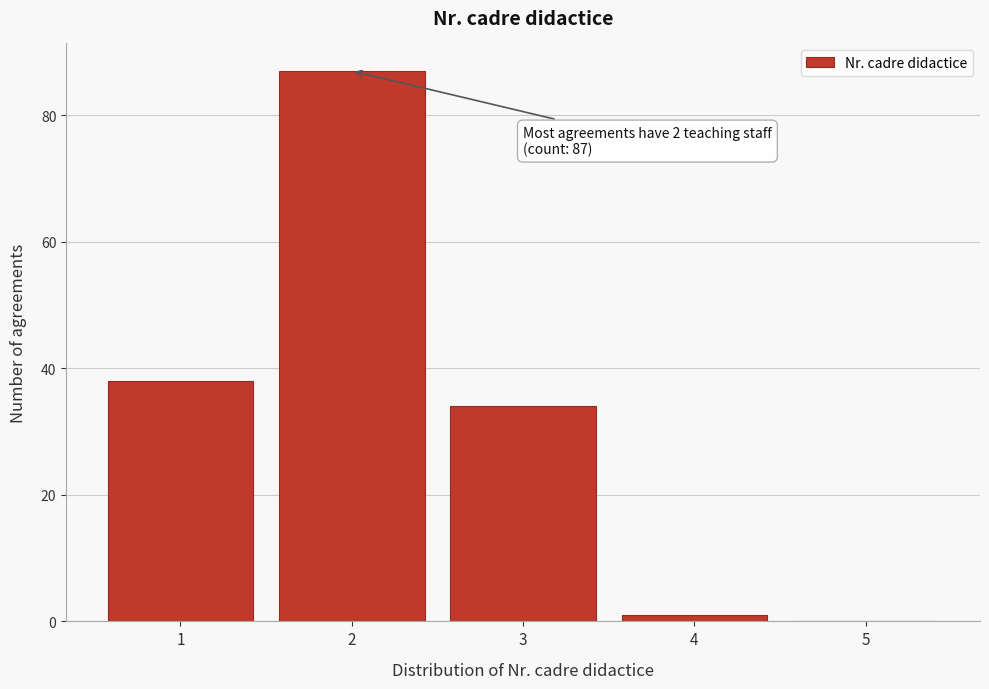

Over which range of the x-axis is the bar tallest?

1.5 to 2.5